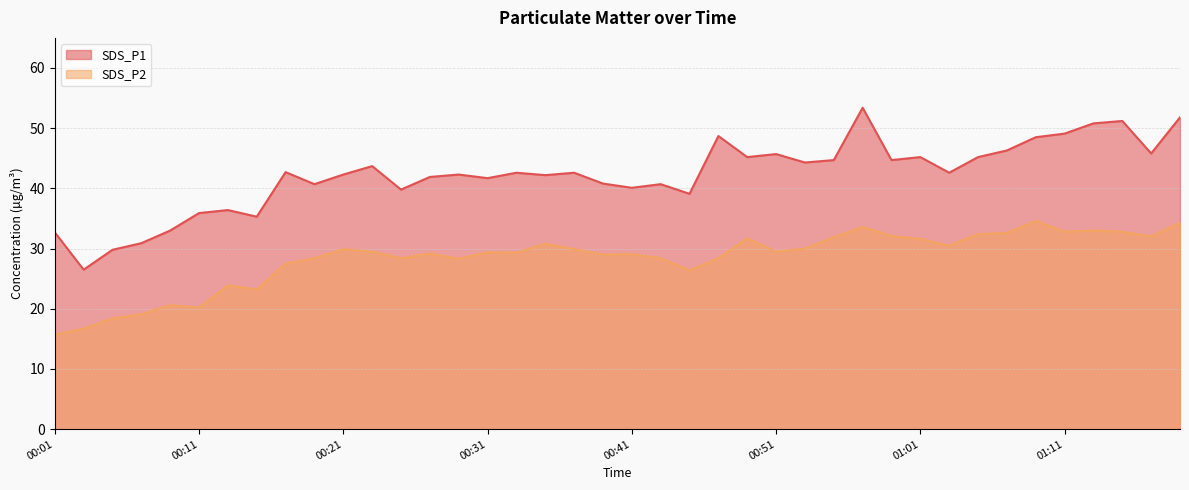

At which label does SDS_P1 reach its peak?

00:57